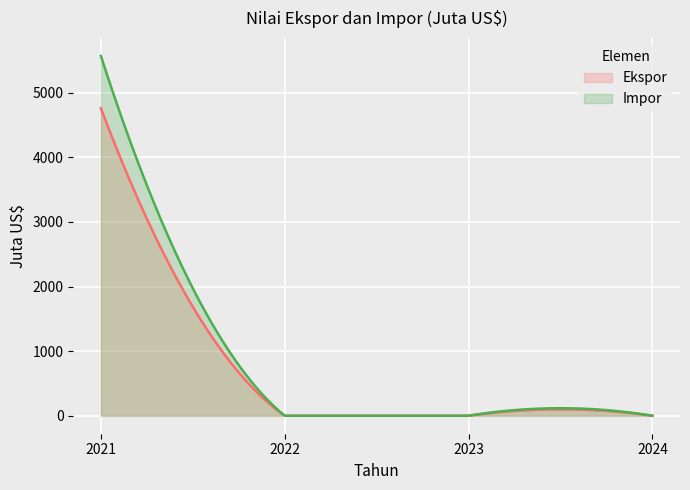

True or false: Ekspor and Impor cross at least once.

False